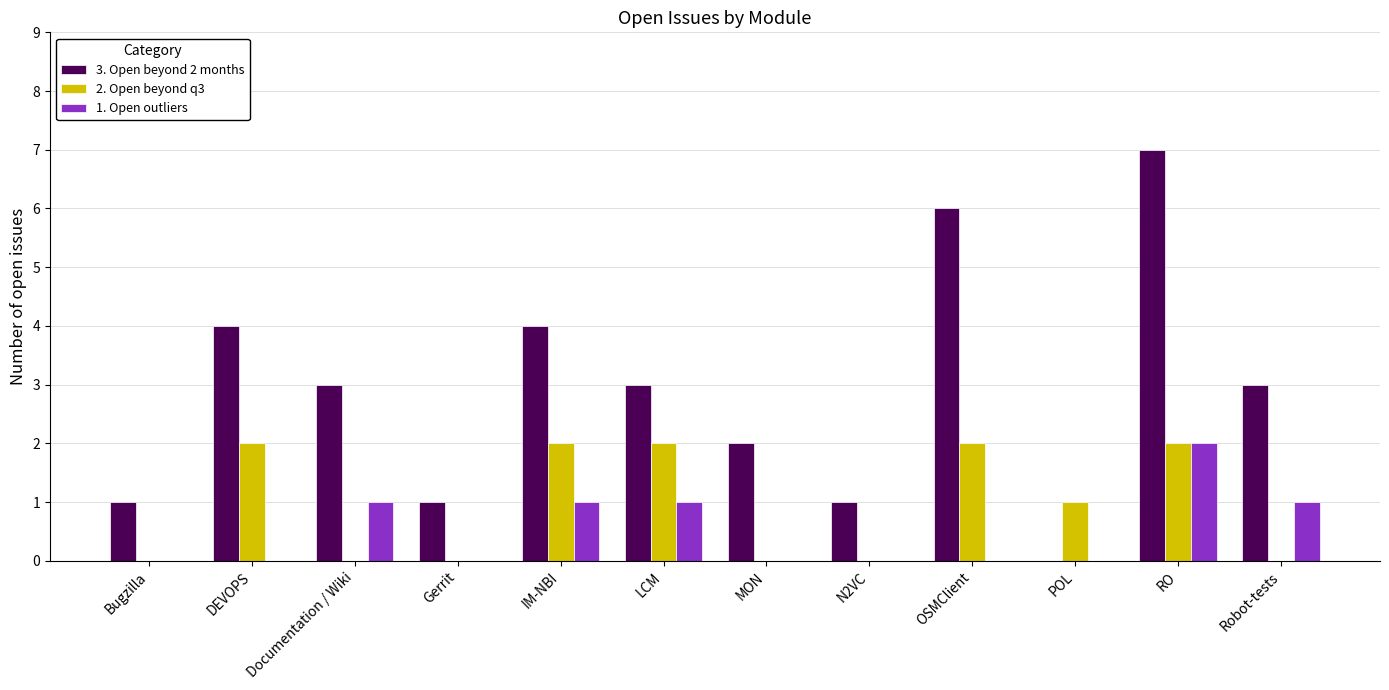

Is it true that 3. Open beyond 2 months equals 3 at Documentation / Wiki?

True